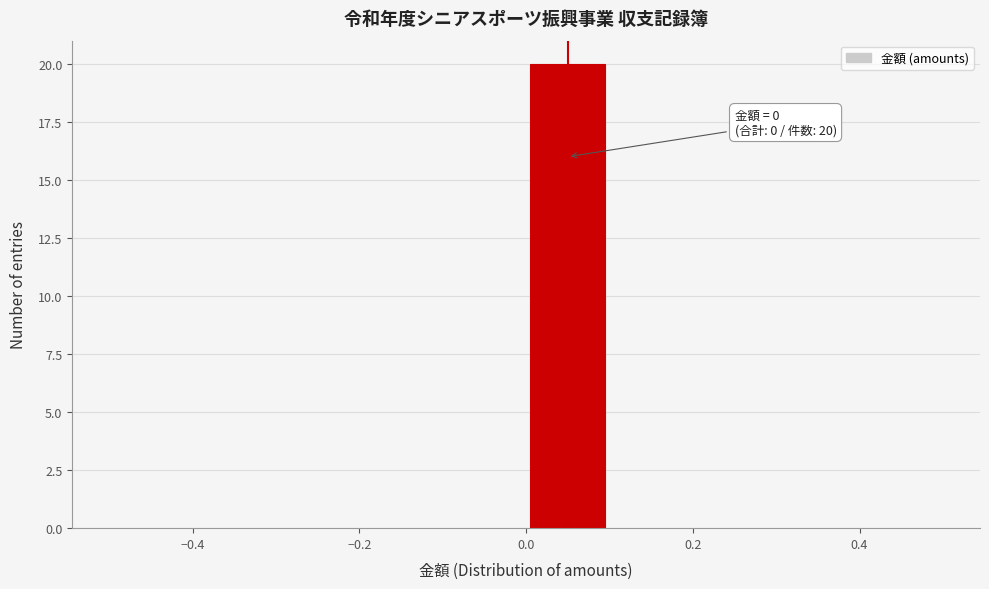

Over which range of the x-axis is the bar tallest?

0.0 to 0.1